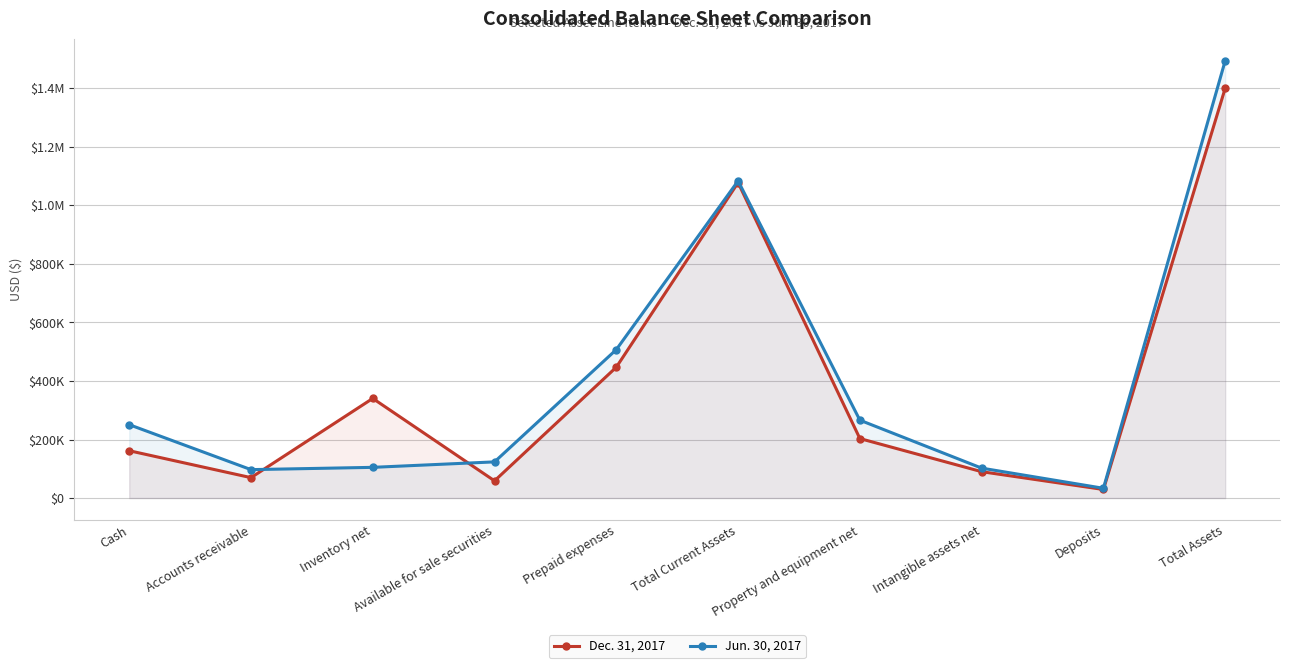

Reading left to right, what are all the values shown in this chart?

Dec. 31, 2017: 161699	69714	340389	58800	447123	1077725	203264	90085	29263	1400337
Jun. 30, 2017: 250728	97103	104891	123600	507254	1083576	266040	102243	33363	1494326